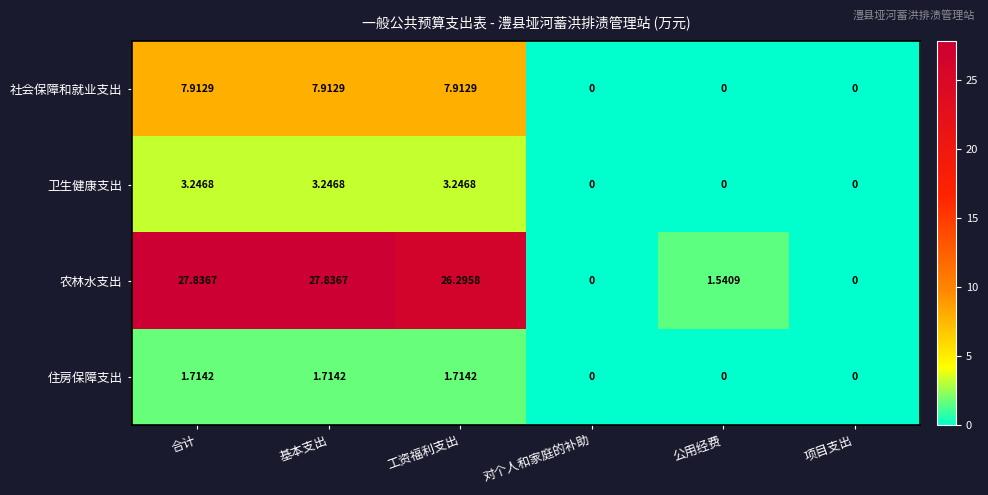

What is the difference between the highest and lowest values at 合计?

26.1